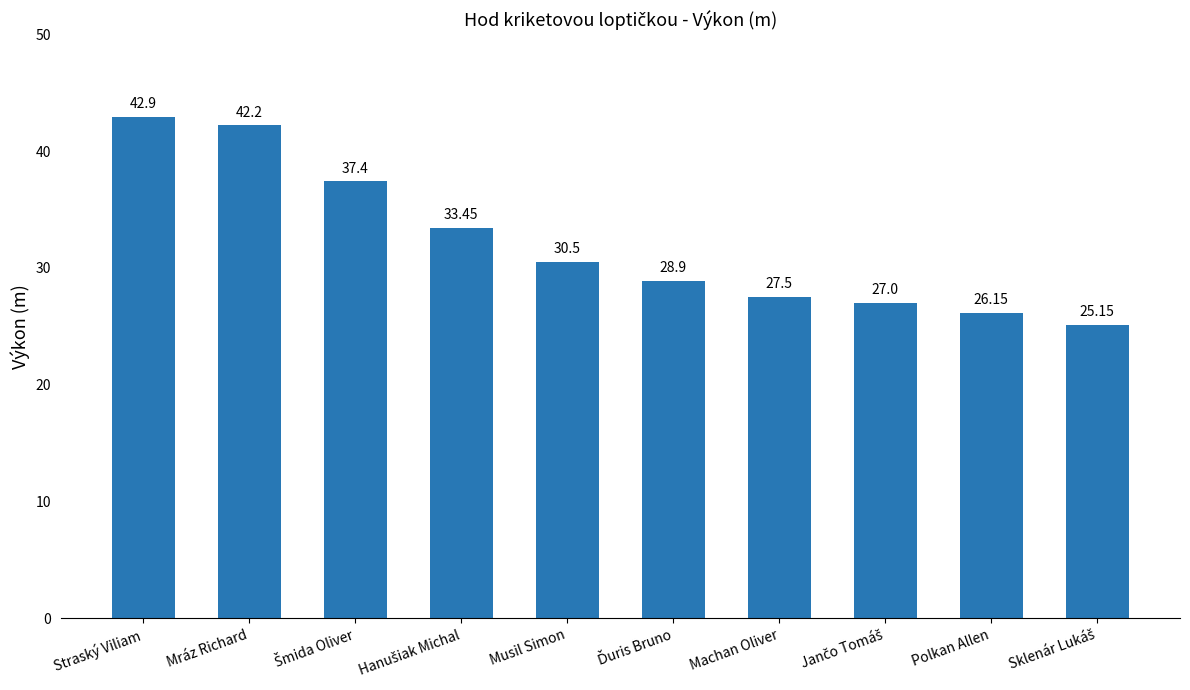

At which label does the data first exceed 30?

Straský Viliam